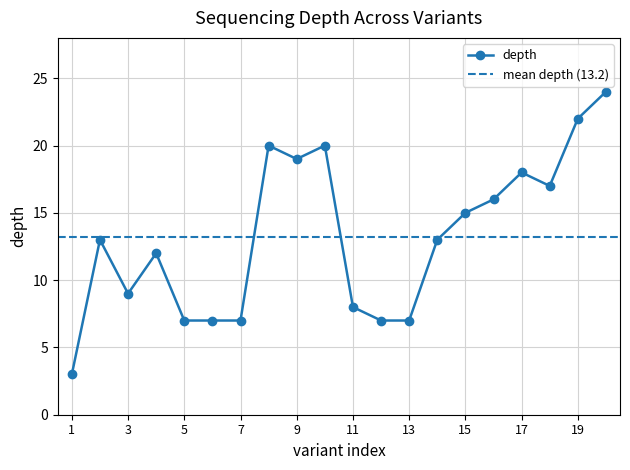

True or false: depth has a value of 12 at 3.

False